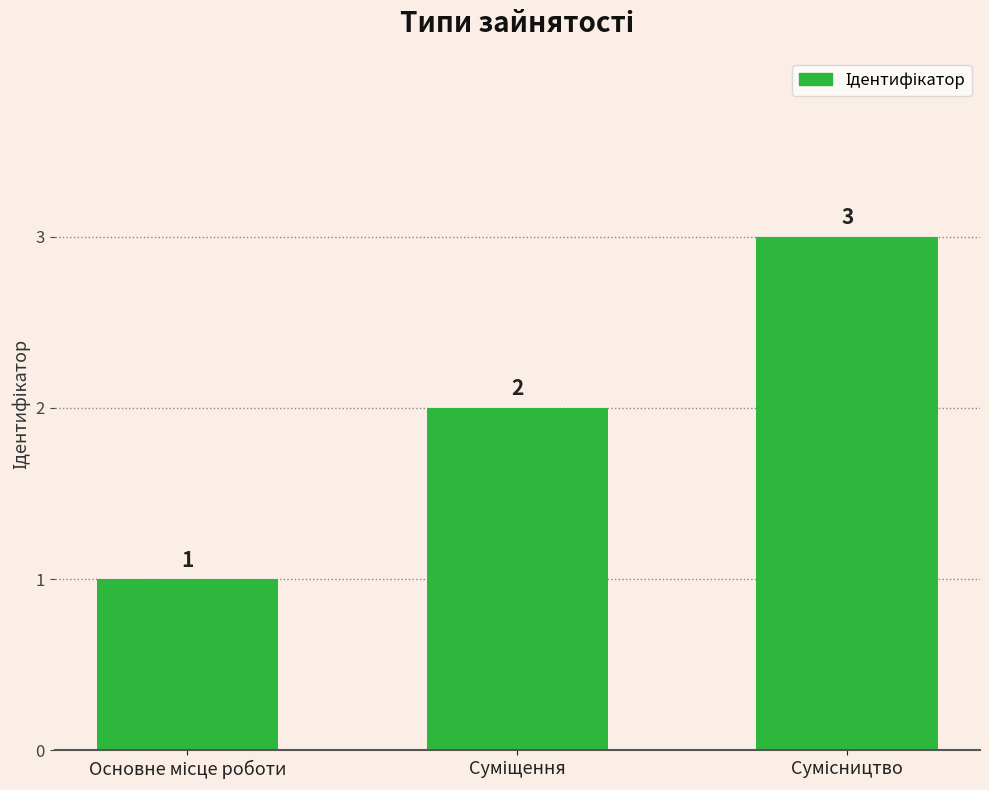

How many values are below 2?

1